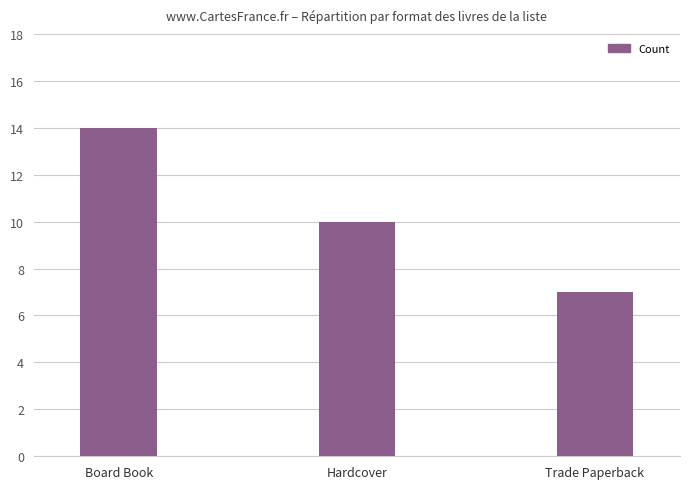

What is the label of the 3rd bar from the left?

Trade Paperback